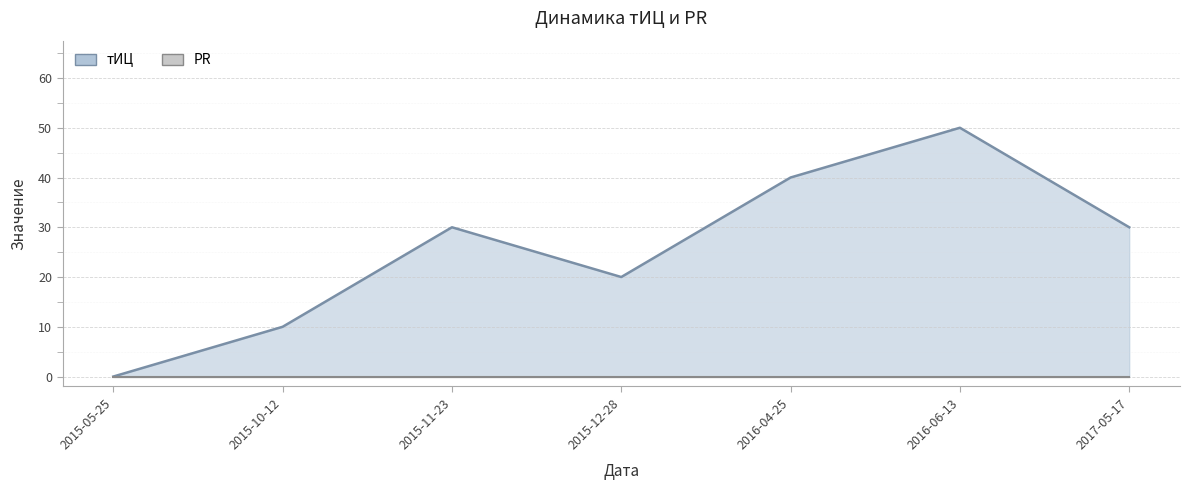

List the labels in order of value, largest first.

2016-06-13, 2016-04-25, 2015-11-23, 2017-05-17, 2015-12-28, 2015-10-12, 2015-05-25